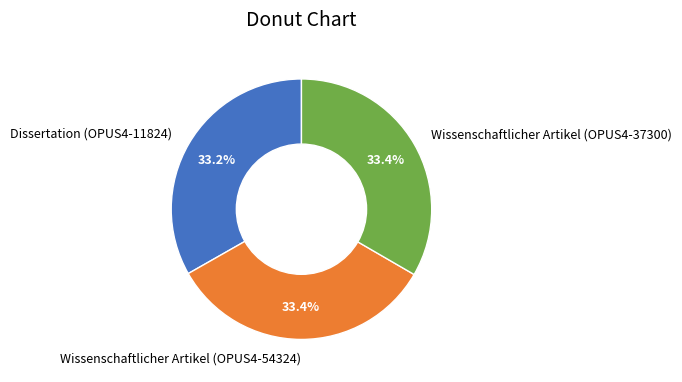

Does Wissenschaftlicher Artikel (OPUS4-54324) account for over 50% of the chart?

No